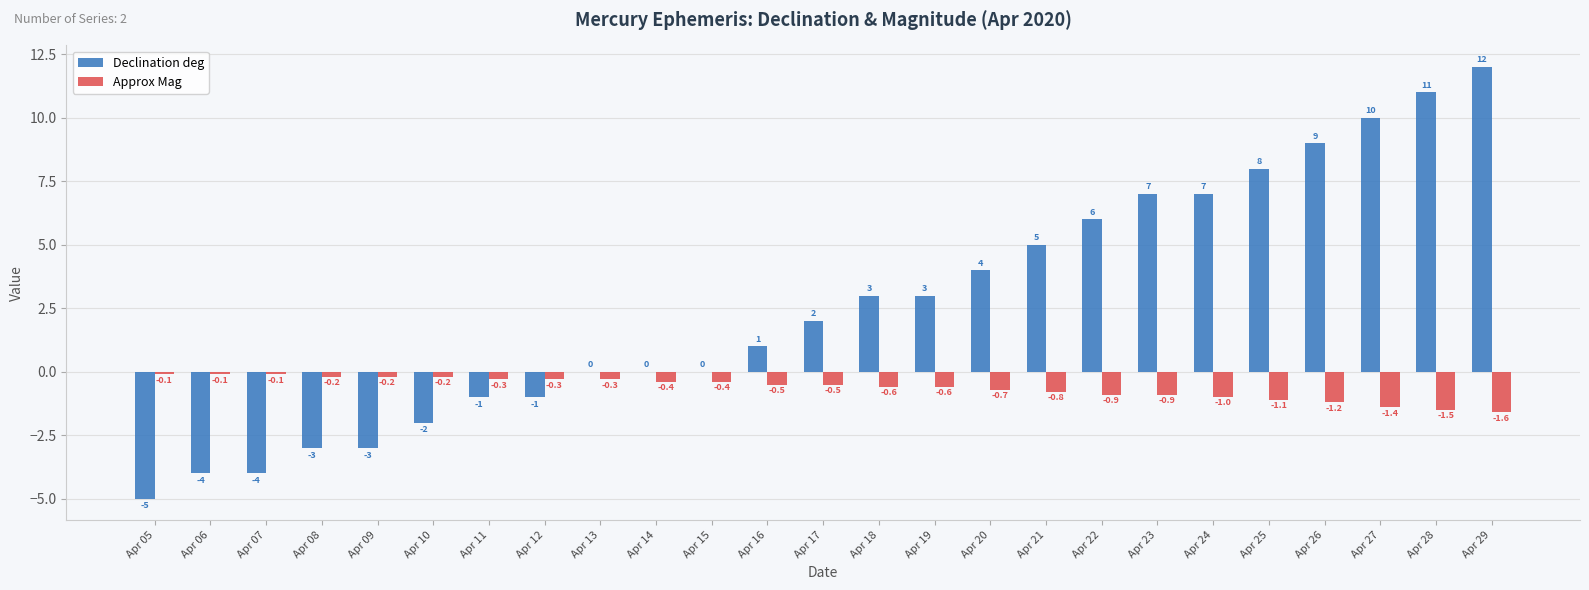

Which series has the largest total across all categories?

Declination deg